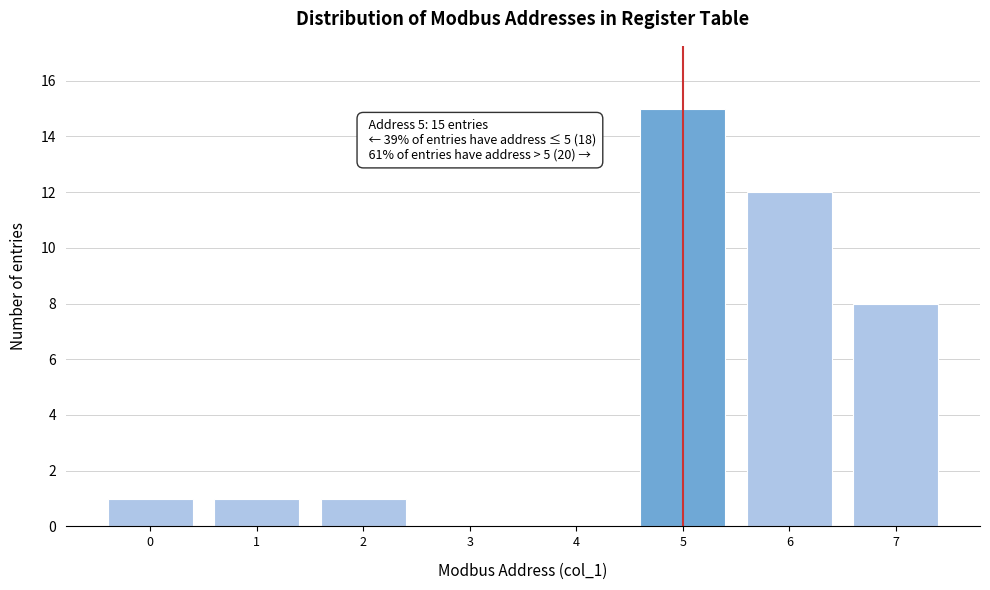

Reading left to right, what are all the values shown in this chart?

0=1	1=1	2=1	3=0	4=0	5=15	6=12	7=8